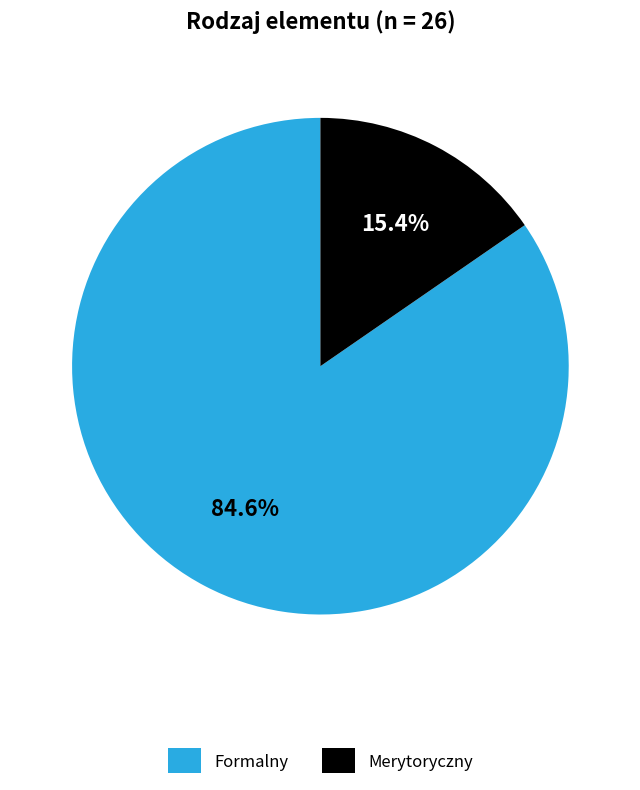

Count the number of slices in the pie.

2